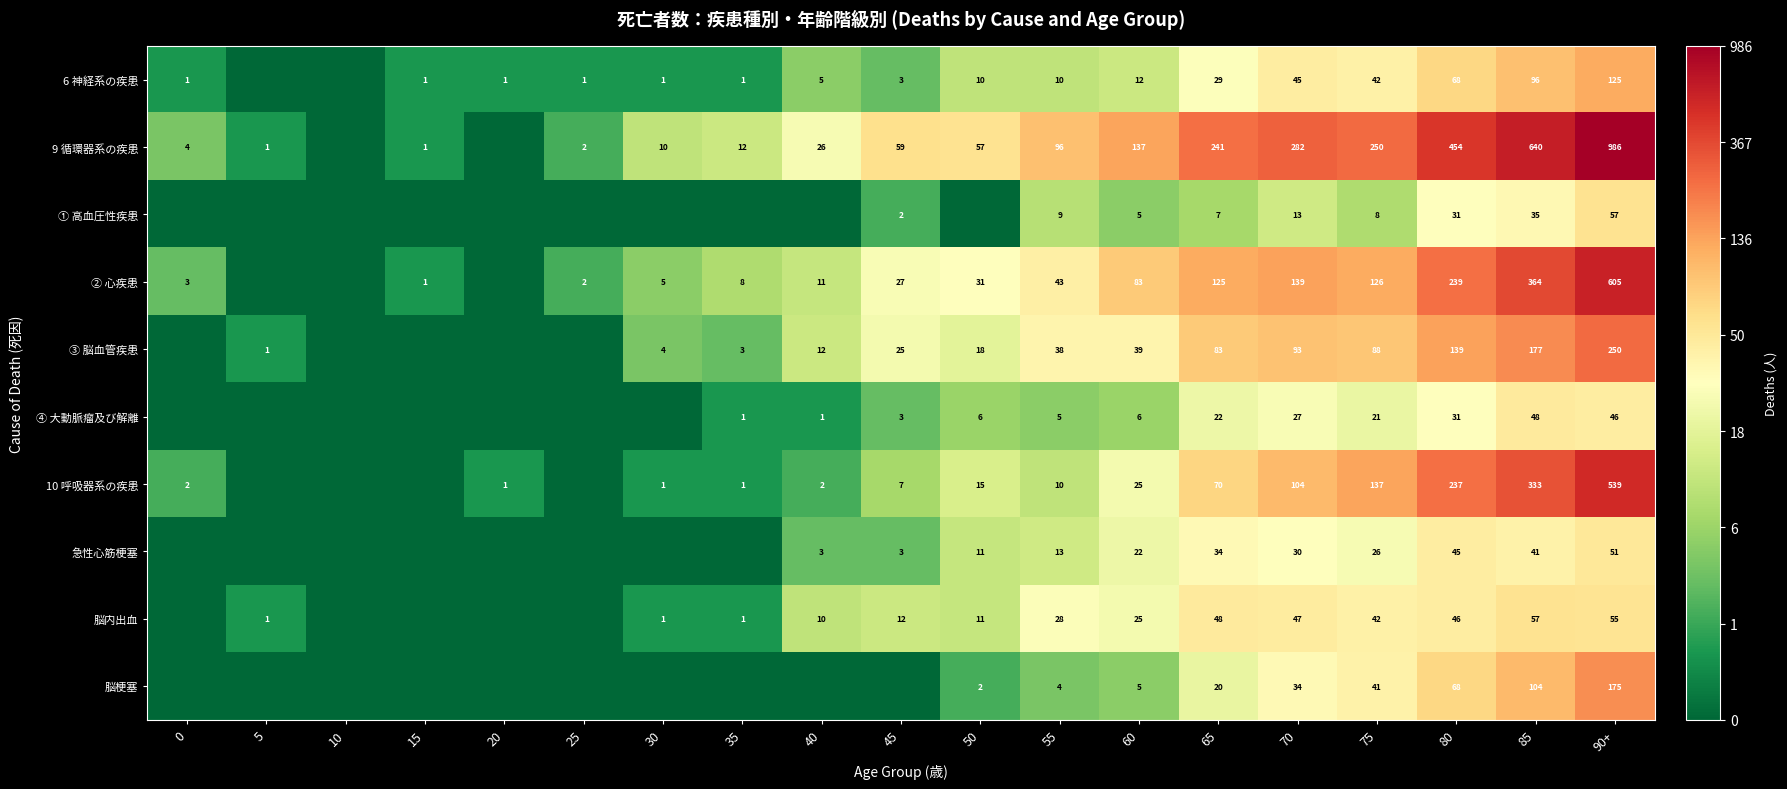

The ① 高血圧性疾患 series shows 1.5 at 75. True or false?

False